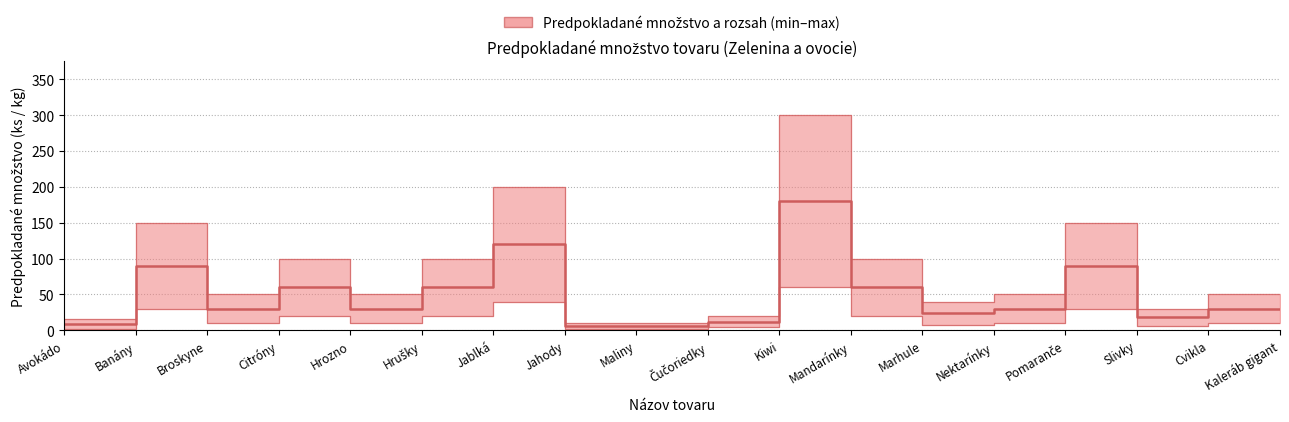

What is the difference between the maximum and second lowest values?

174.0